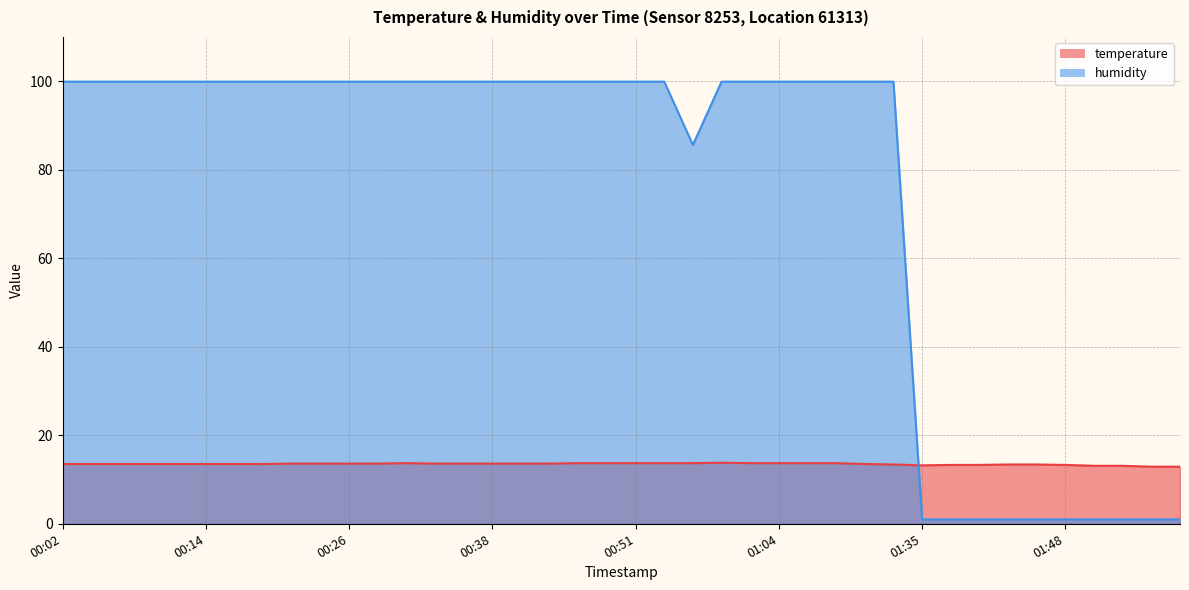

Does the chart have visible grid lines?

Yes